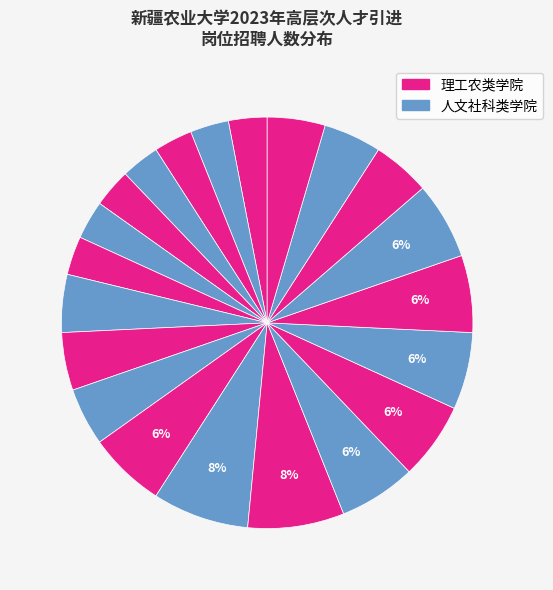

How many segments does this pie chart have?

21